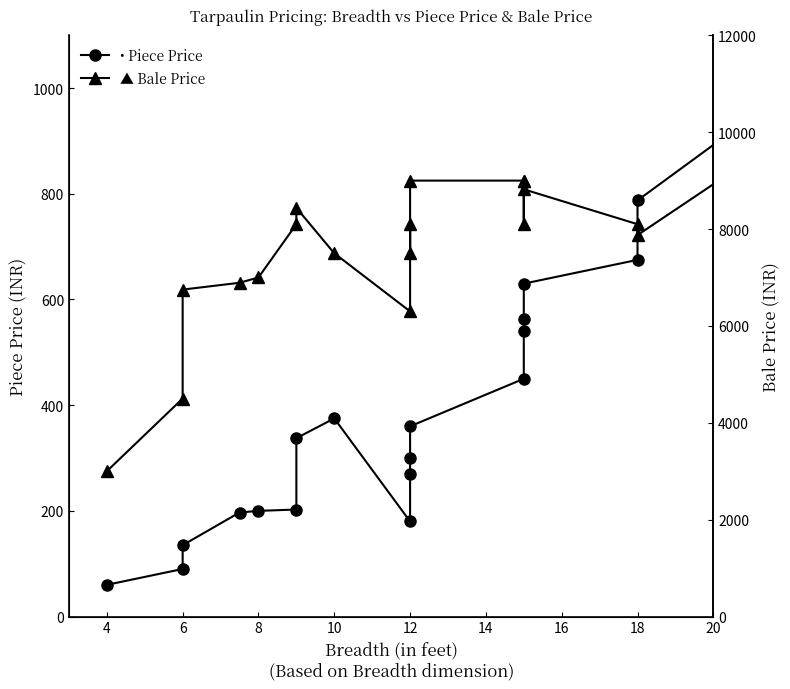

Is it true that • Piece Price equals 630.0 at 15?

True